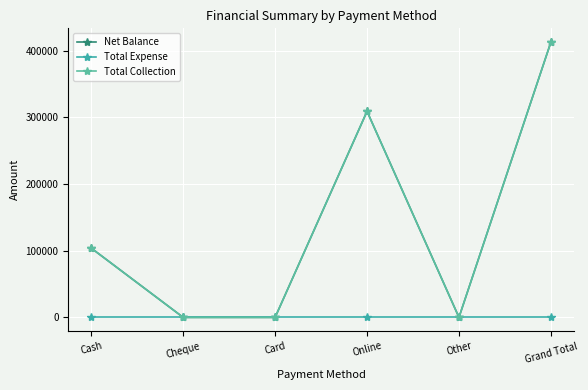

True or false: Net Balance and Total Expense intersect in this chart.

False